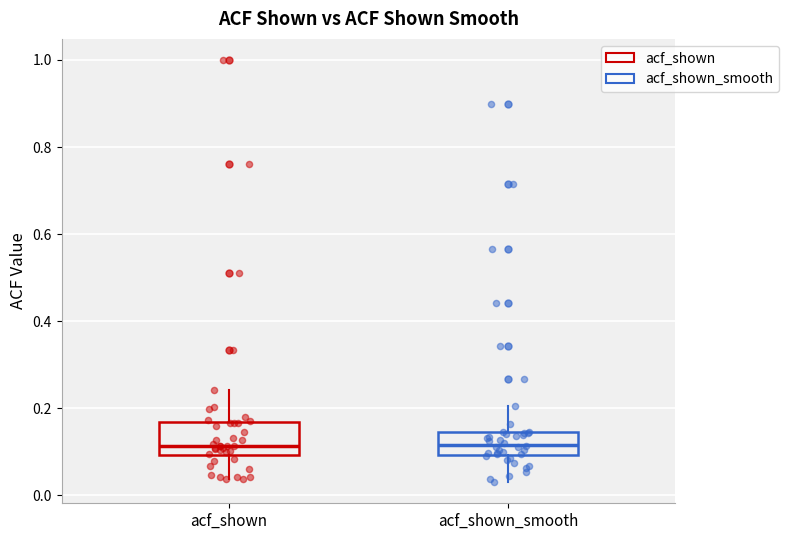

Reading left to right, read every box against the y-axis: the position of its median line, the range the box covers, and the ends of its whiskers. The values are not printed on the chart, so give them approximately, as read against the axis.

acf_shown: median 0.12, box 0.10 to 0.16, whiskers 0.04 to 0.24
acf_shown_smooth: median 0.12, box 0.10 to 0.14, whiskers 0.04 to 0.20